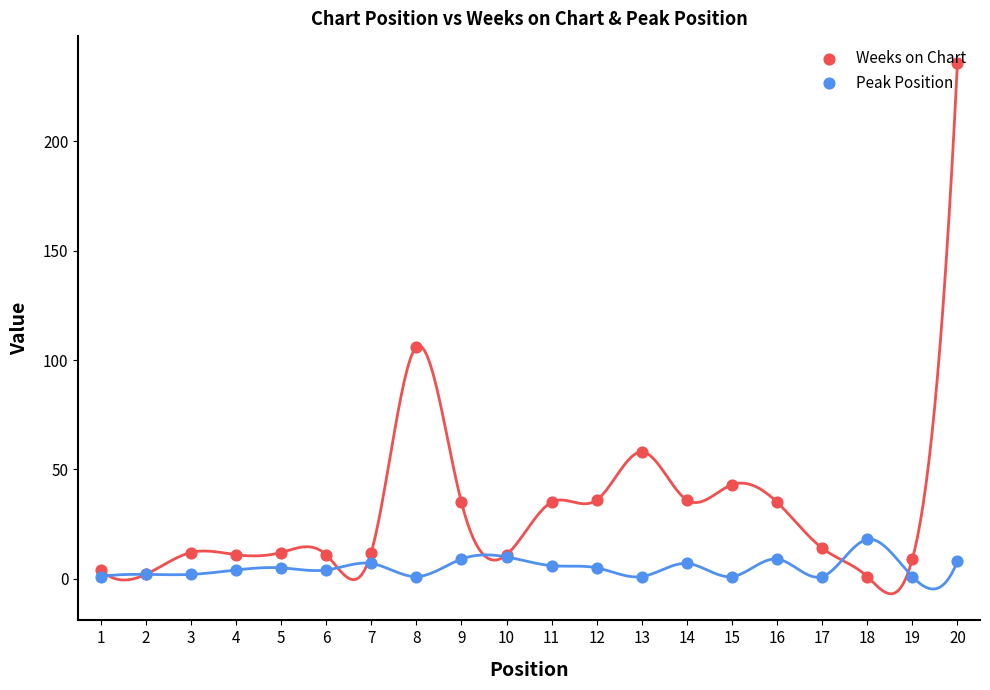

Which series has the largest total across all categories?

Weeks on Chart